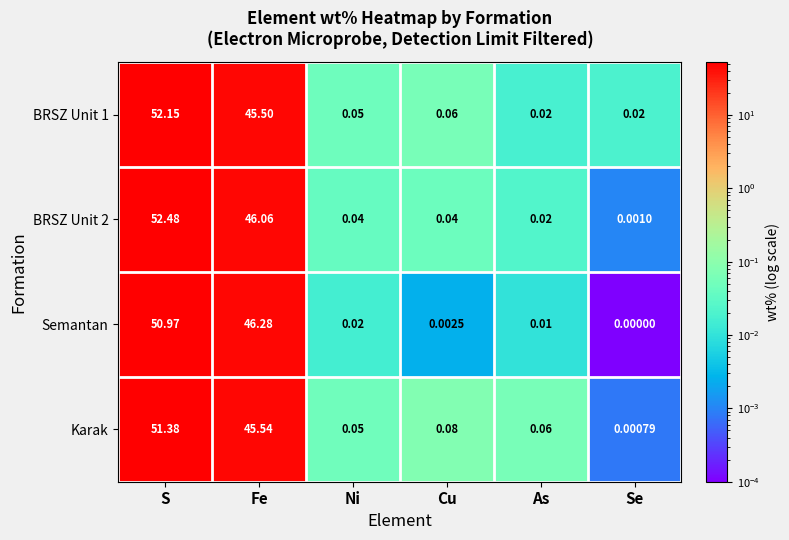

At which label is BRSZ Unit 2 closest to 26?

Fe